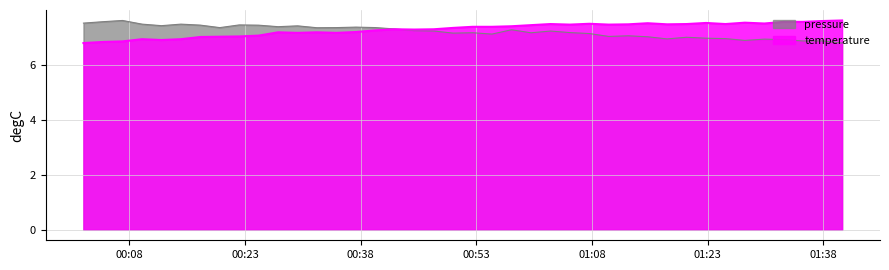

What is the sum of all pressure values?

288.0